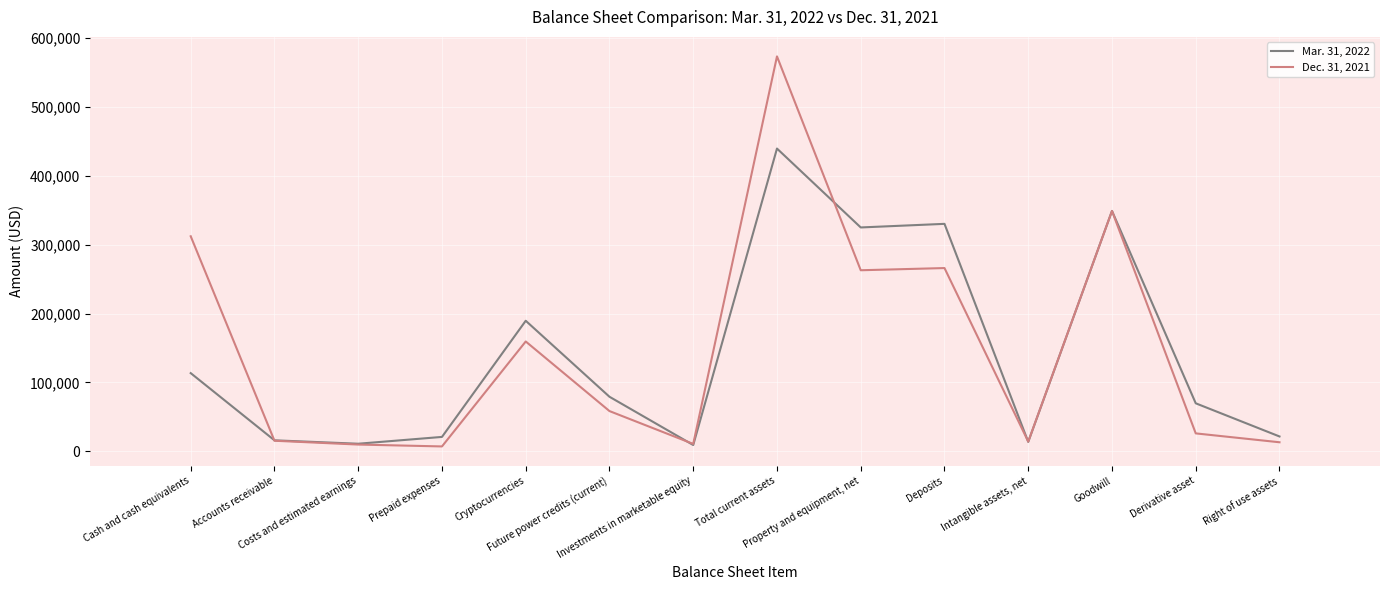

What is the approximate value of Dec. 31, 2021 at Deposits?

266170